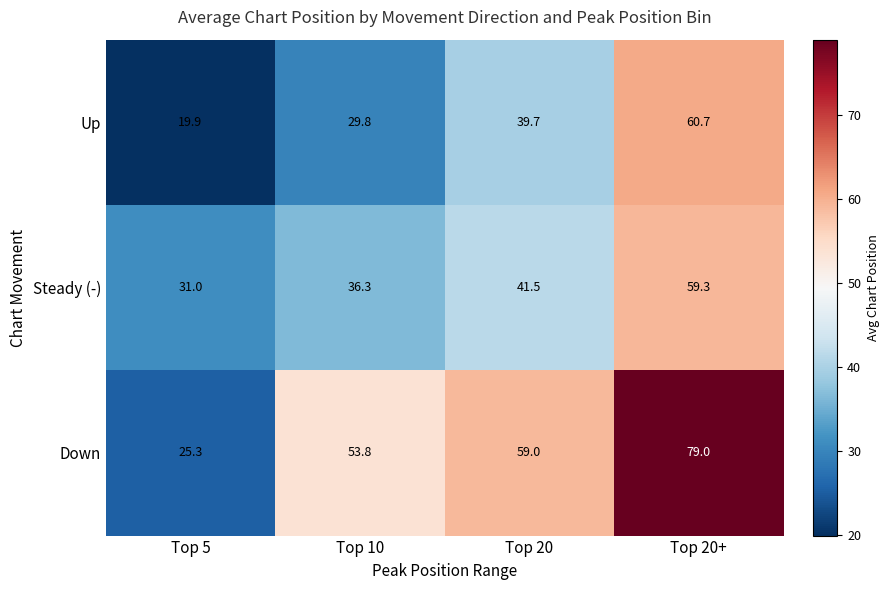

Is the value of Down at Top 20+ greater than the value of Steady (-) at Top 20?

Yes